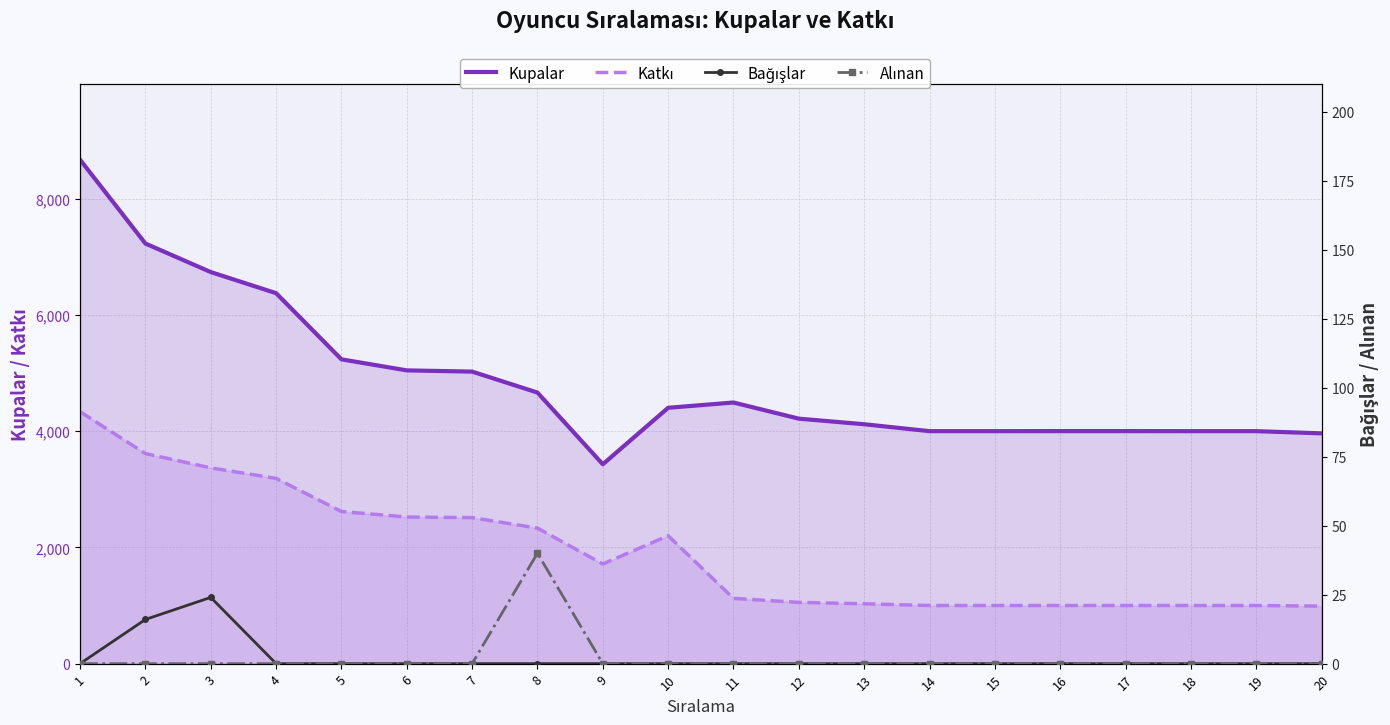

True or false: Katkı and Alınan cross at least once.

False